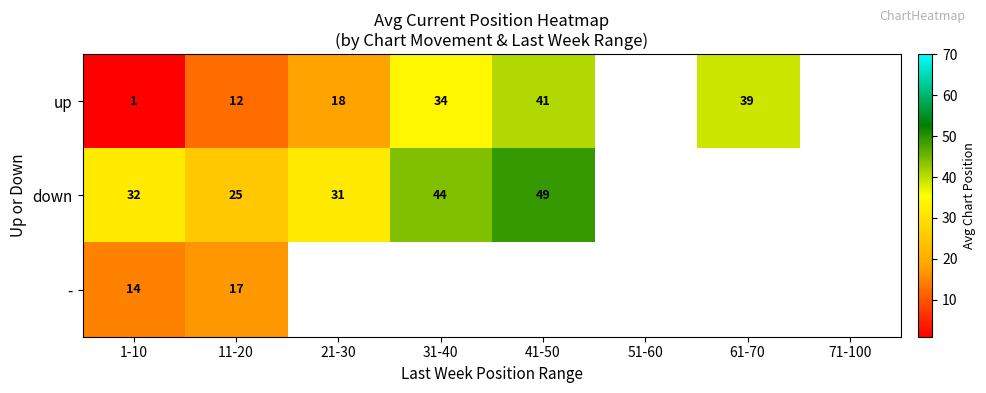

Is the value of down at 11-20 greater than the value of up at 21-30?

Yes